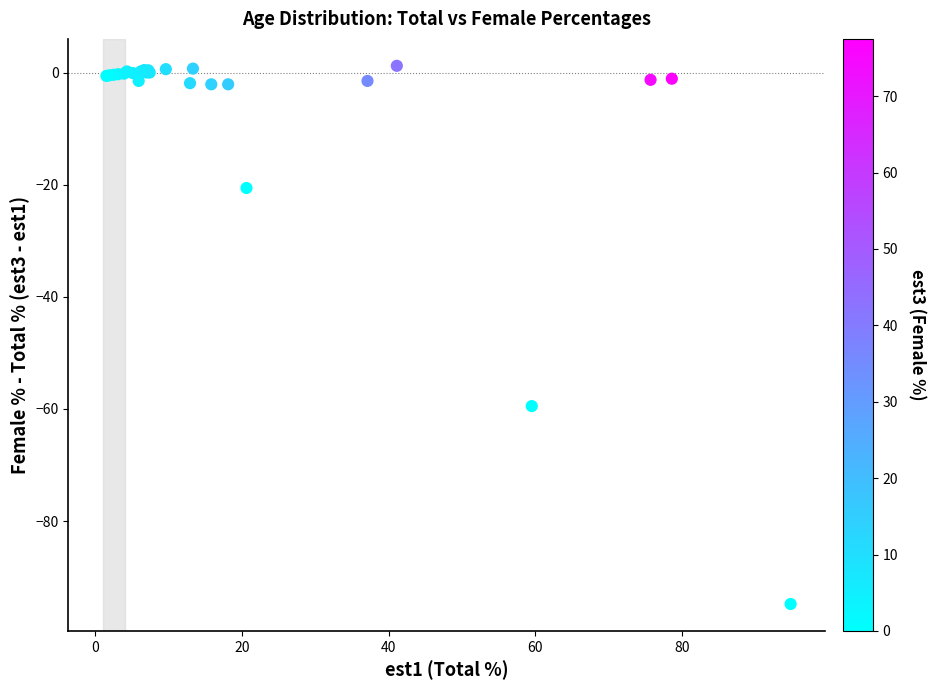

What Y value in the scatter plot is closest to -46?

-59.5